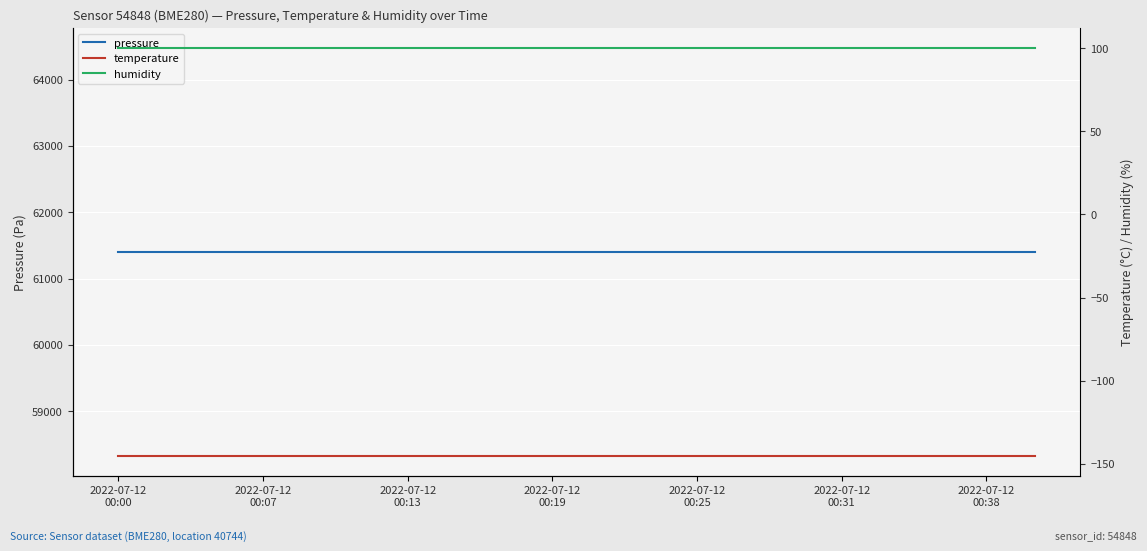

Which series changed the most between 2022-07-12
00:13 and 11?

pressure